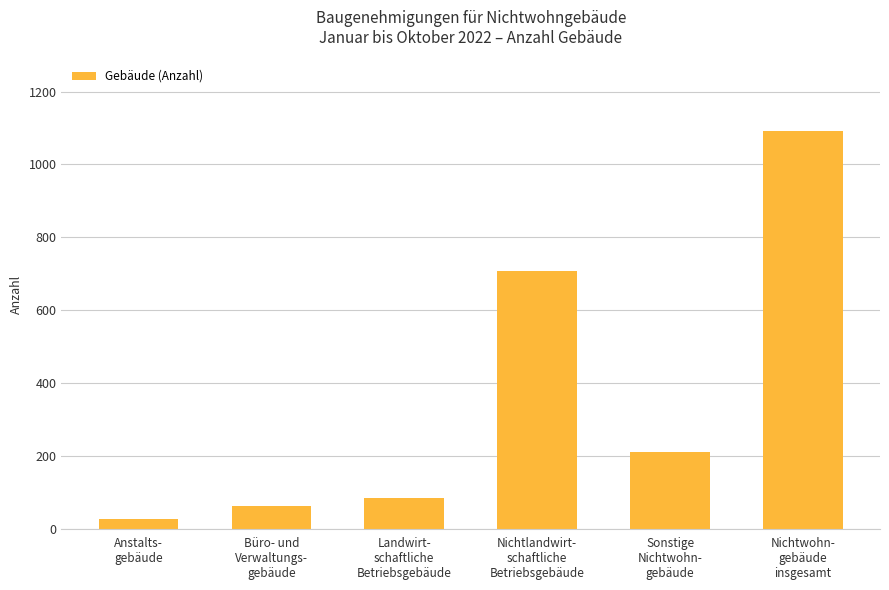

Reading left to right, list all the values displayed in this chart.

Anstalts-
gebäude=27	Büro- und
Verwaltungs-
gebäude=63	Landwirt-
schaftliche
Betriebsgebäude=85	Nichtlandwirt-
schaftliche
Betriebsgebäude=706	Sonstige
Nichtwohn-
gebäude=211	Nichtwohn-
gebäude
insgesamt=1092